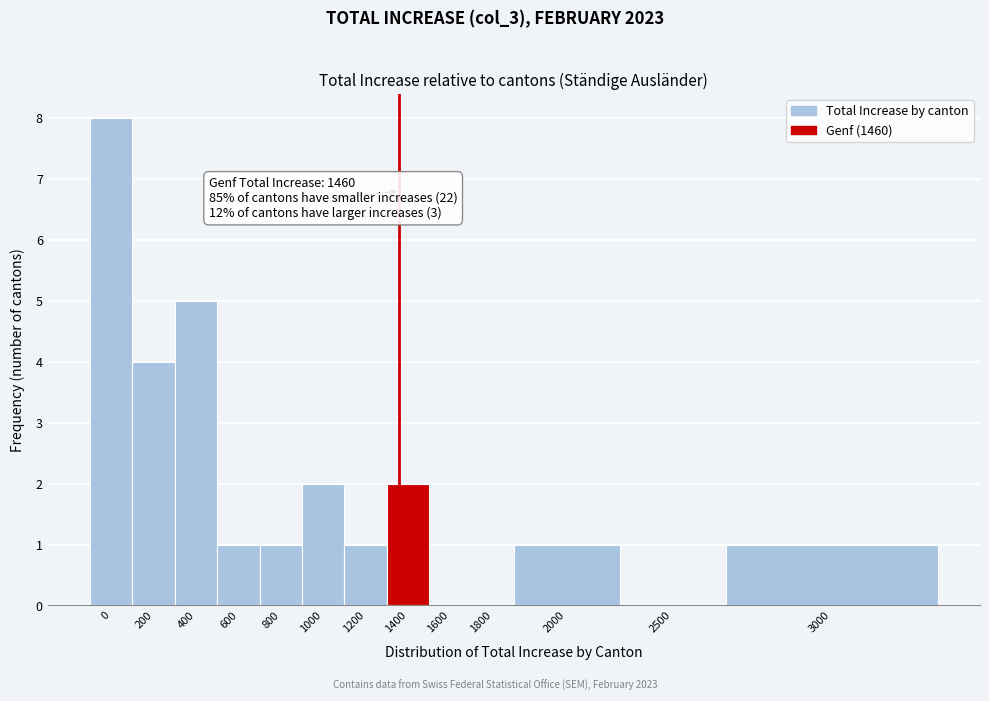

Reading left to right, list all the values displayed in this chart.

0=8	200=4	400=5	600=1	800=1	1000=2	1200=1	1400=2	1600=0	1800=0	2000=1	2500=0	3000=1